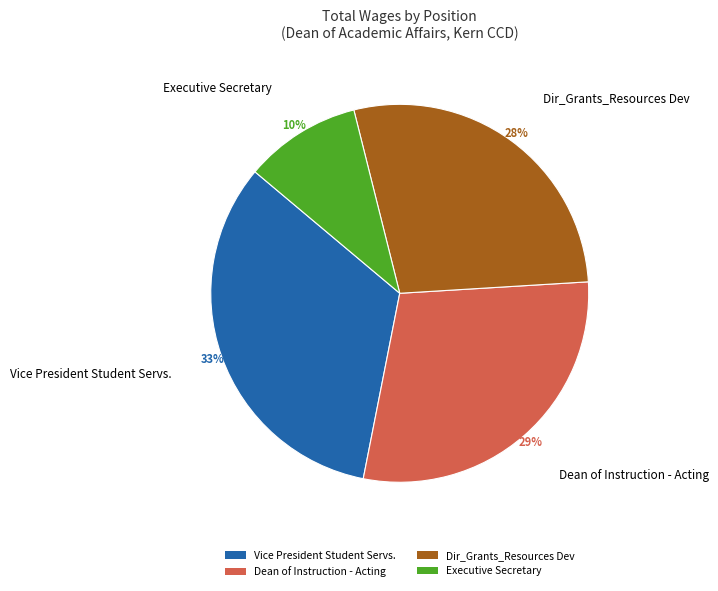

The Dean of Instruction - Acting slice represents 29% of the pie. True or false?

True